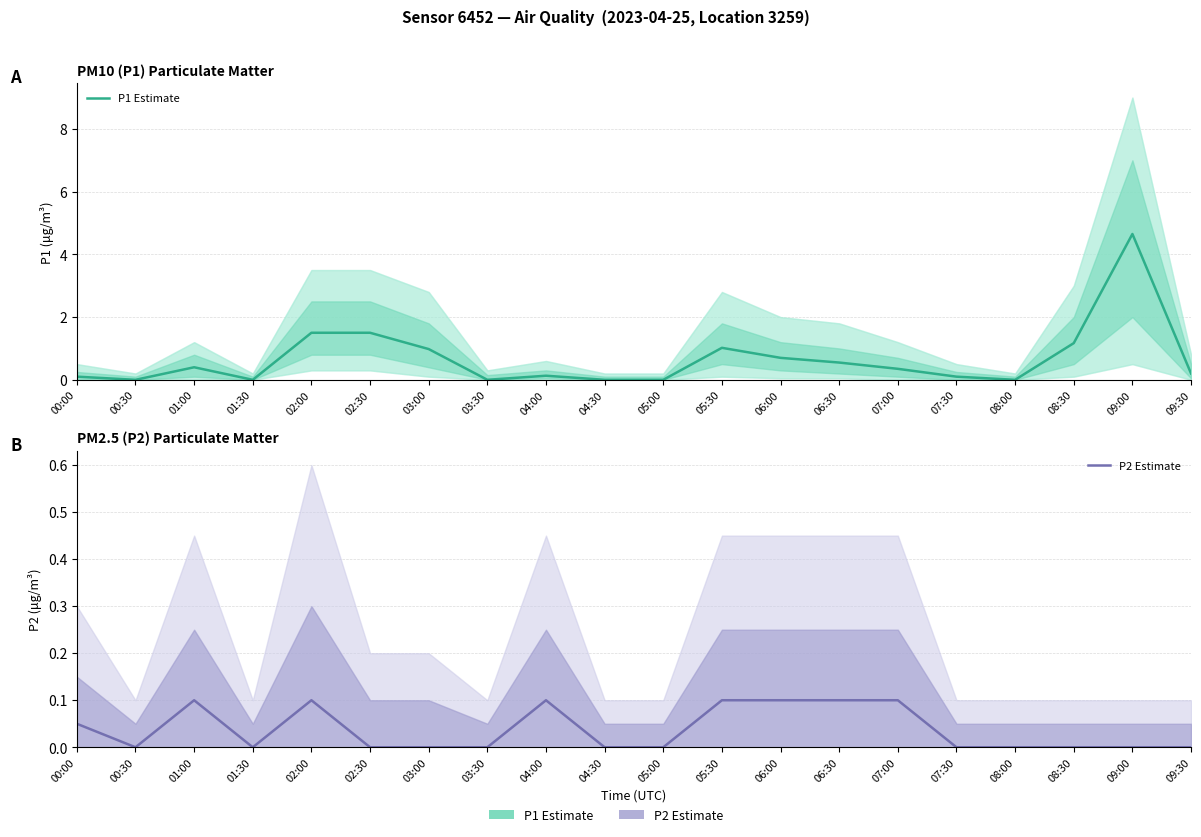

What is the value of the P1 Estimate point at the 13th from the left?

0.7